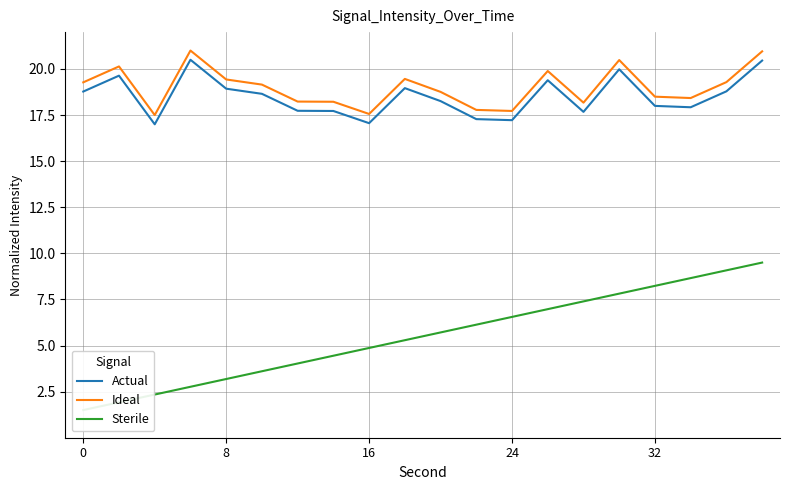

In Actual, how many points are lower than both neighbors (excluding endpoints)?

5